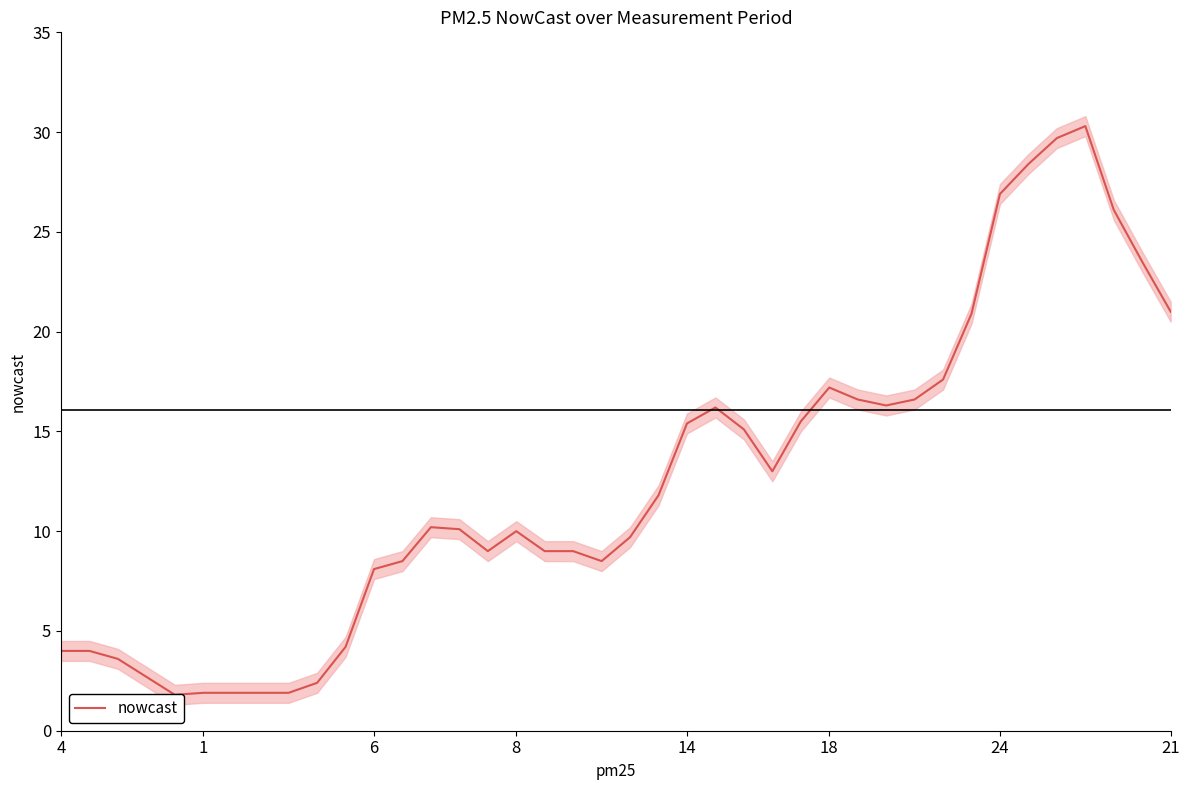

How many interior local valleys (lower than both neighbors) does the data have?

5